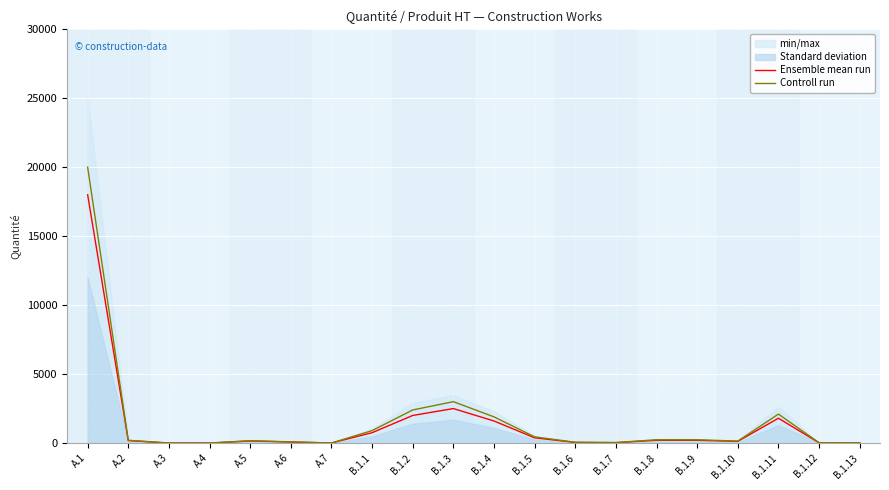

List the series in order of their overall mean, highest first.

Controll run, Ensemble mean run